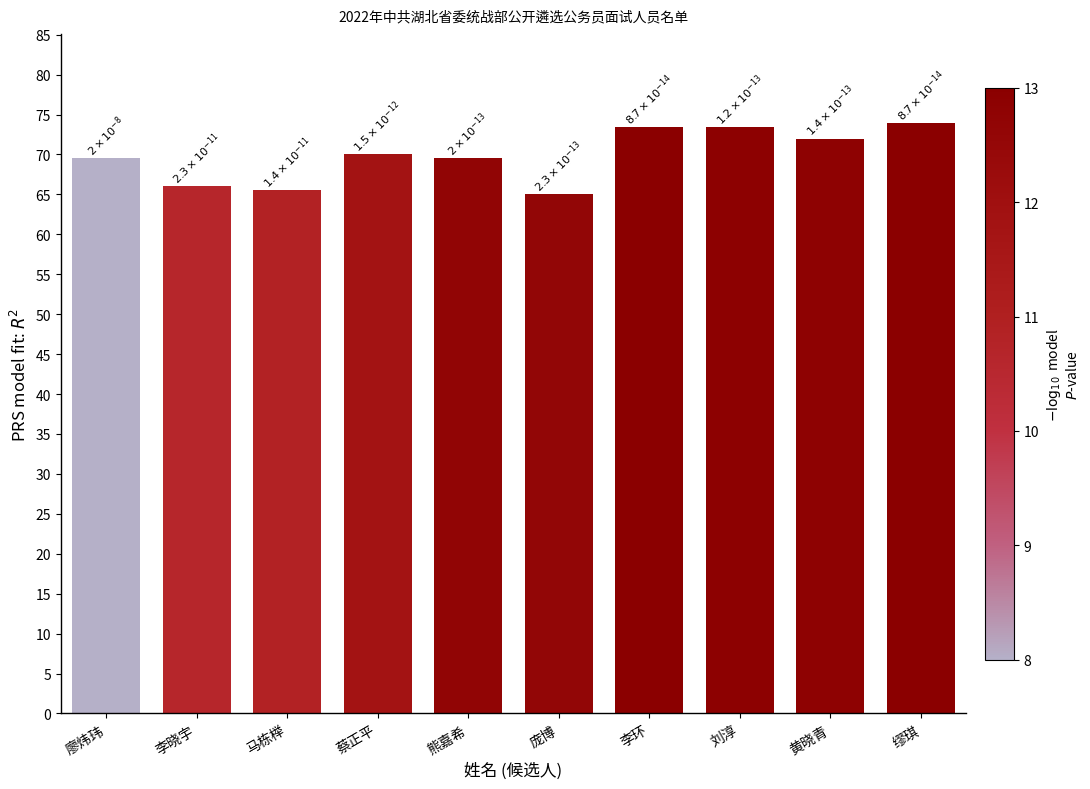

Reading right to left, extract all data points from this chart.

缪琪=74.0	黄晓青=72.0	刘淳=73.5	李环=73.5	庞博=65.0	熊嘉希=69.5	蔡正平=70.0	马栋榉=65.5	李晓宇=66.0	廖炜玮=69.5